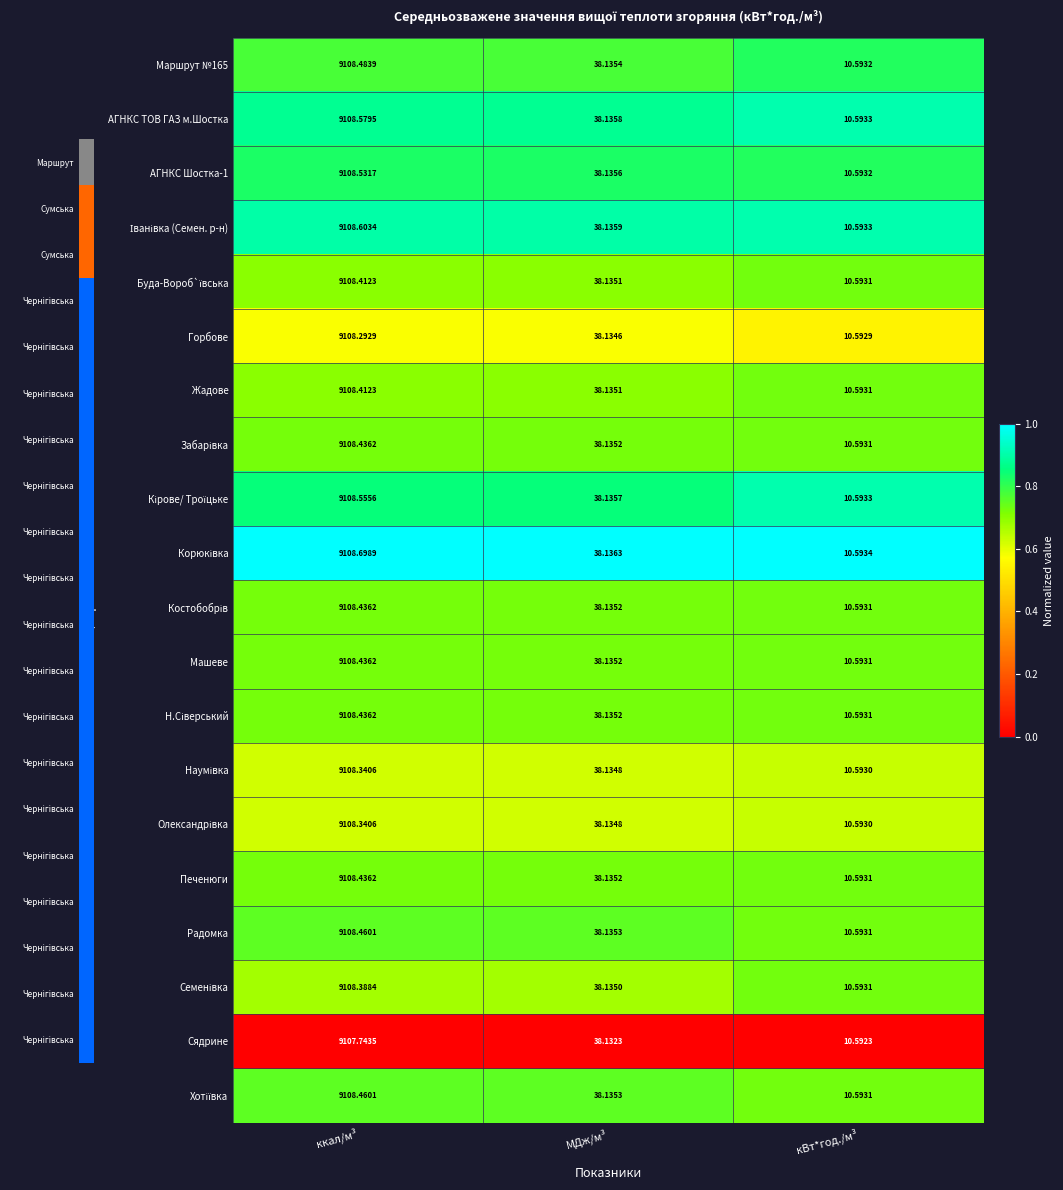

At which category is the sum across all series the highest?

ккал/м³